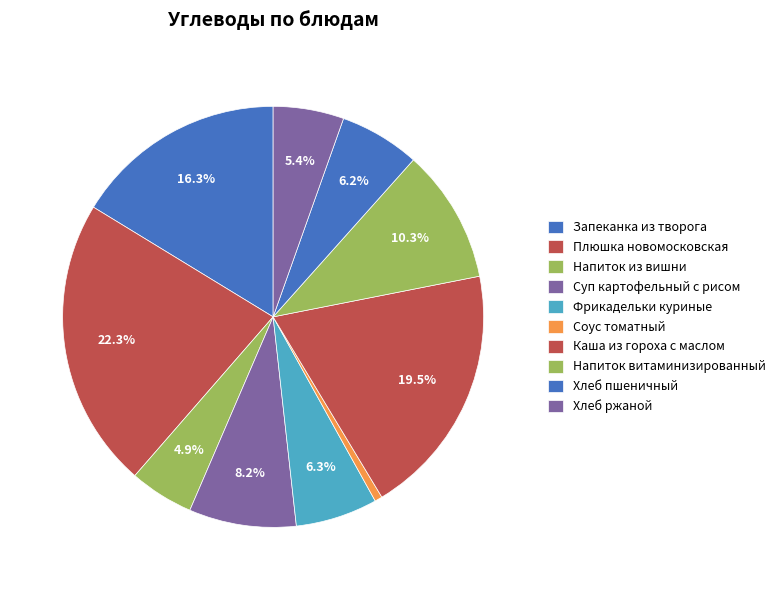

To the nearest percent, what portion does Хлеб ржаной represent?

5%